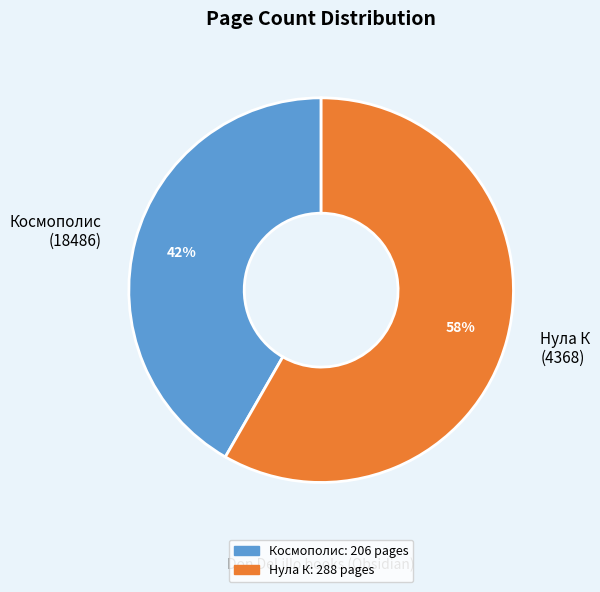

Is the sum of Нула К (4368) and Космополис (18486) greater than half?

Yes